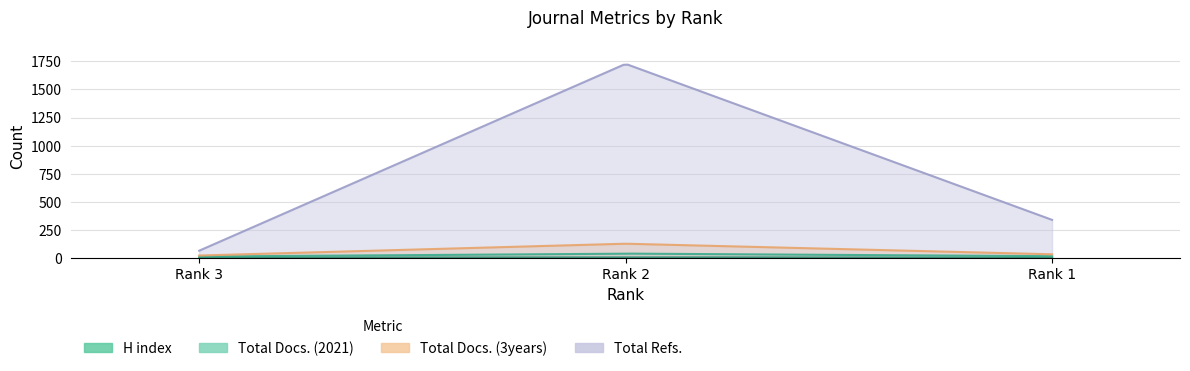

What is the value of the H index point at the 3rd from the left?

4